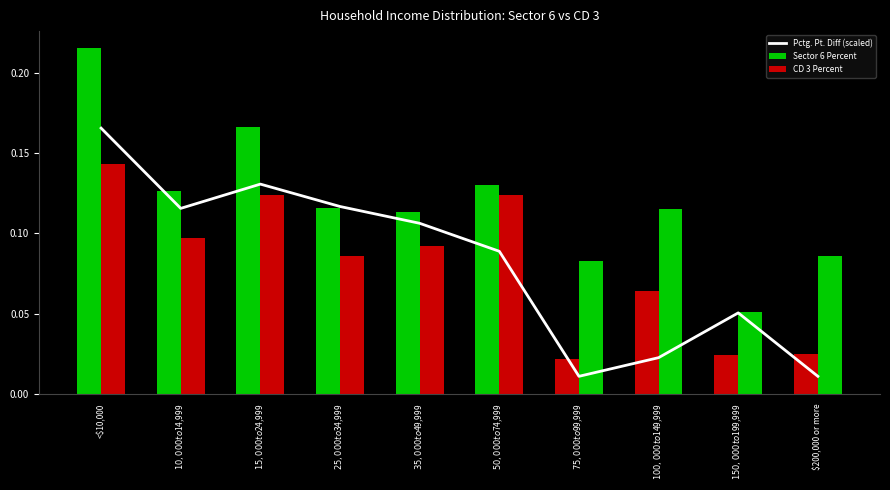

Which label corresponds to the smallest value in the chart?

$75,000 to $99,999